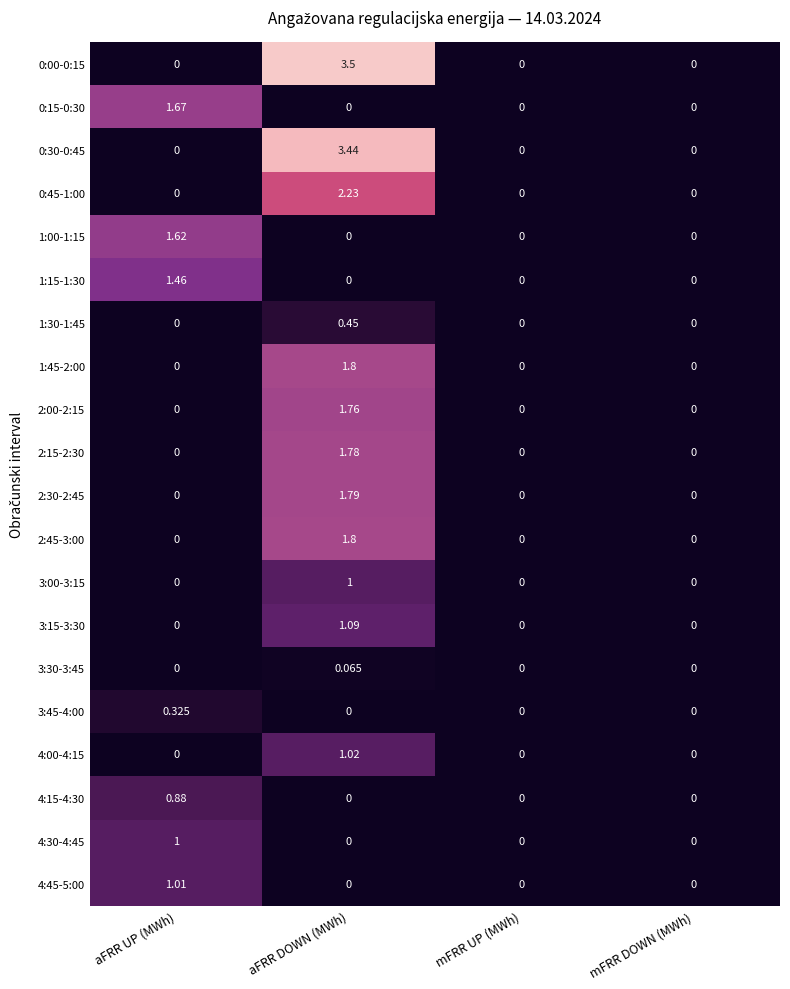

Which category has the highest value across all series?

aFRR DOWN (MWh)